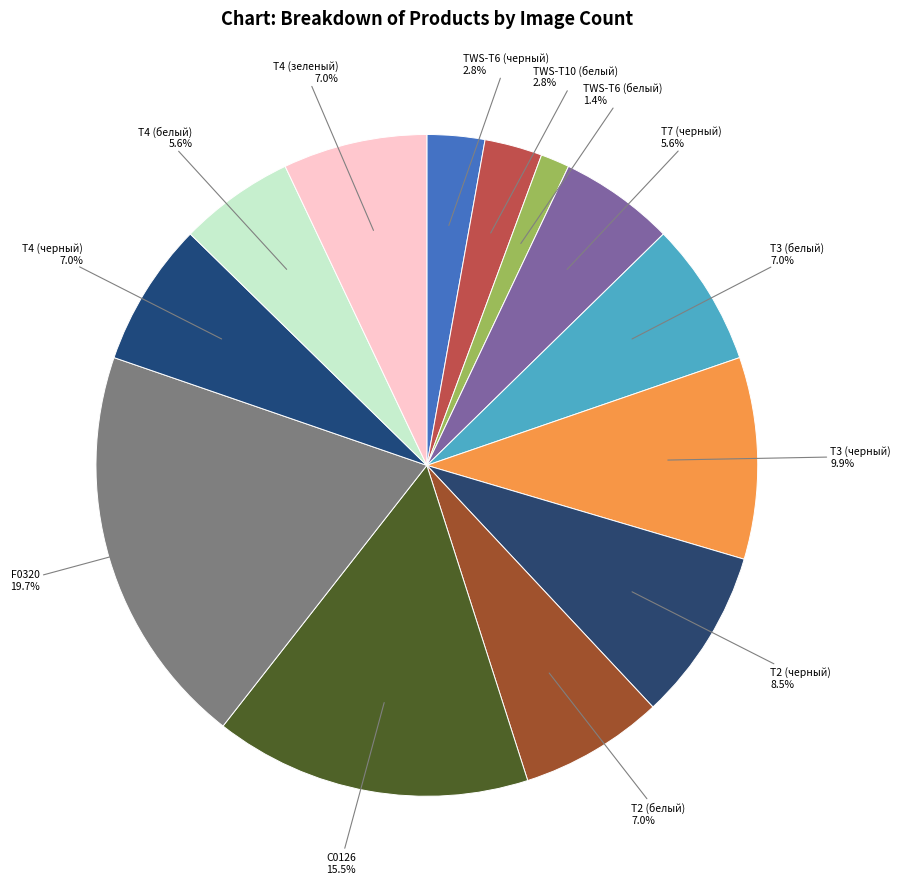

Approximately how many times larger is the value at T4 (черный) compared to T3 (белый)?

1.0